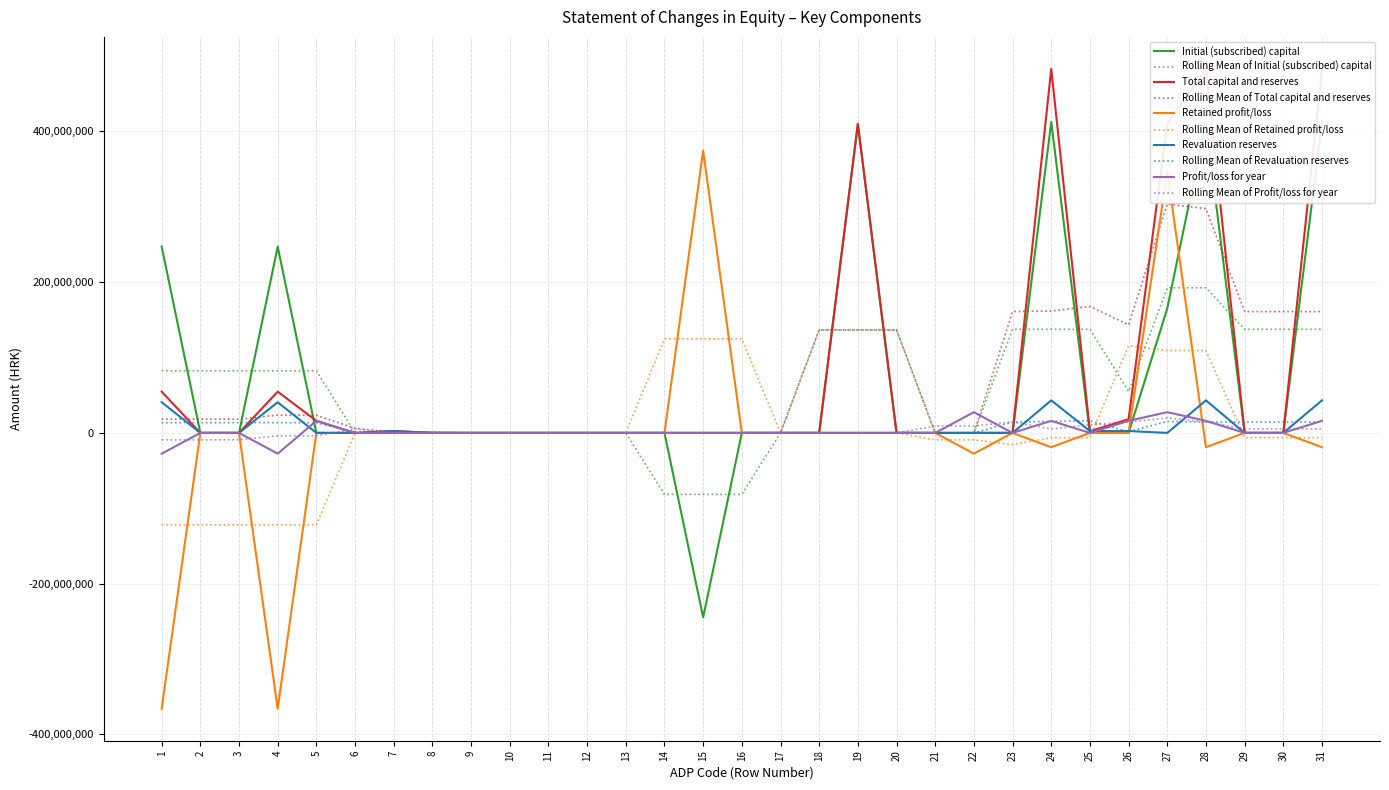

Which category has the lowest value across all series?

1